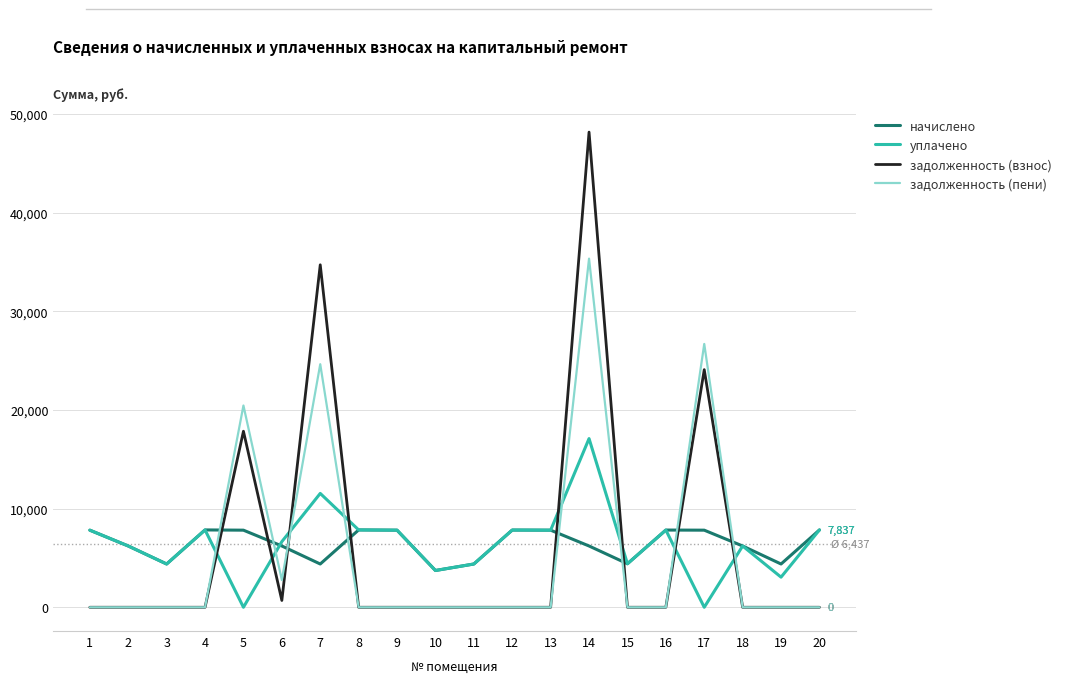

At how many categories does at least one series exceed 11725?

4